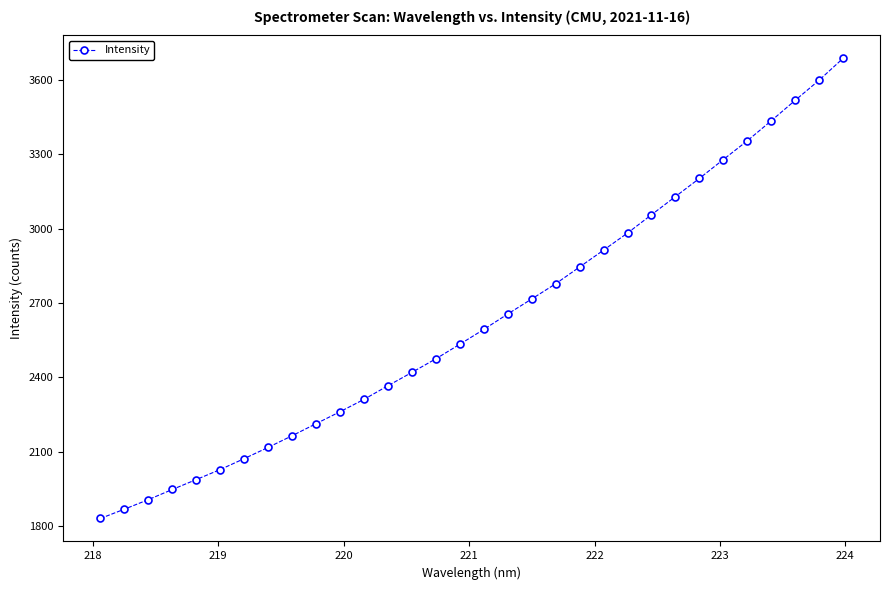

What is the smallest value displayed?

1831.2